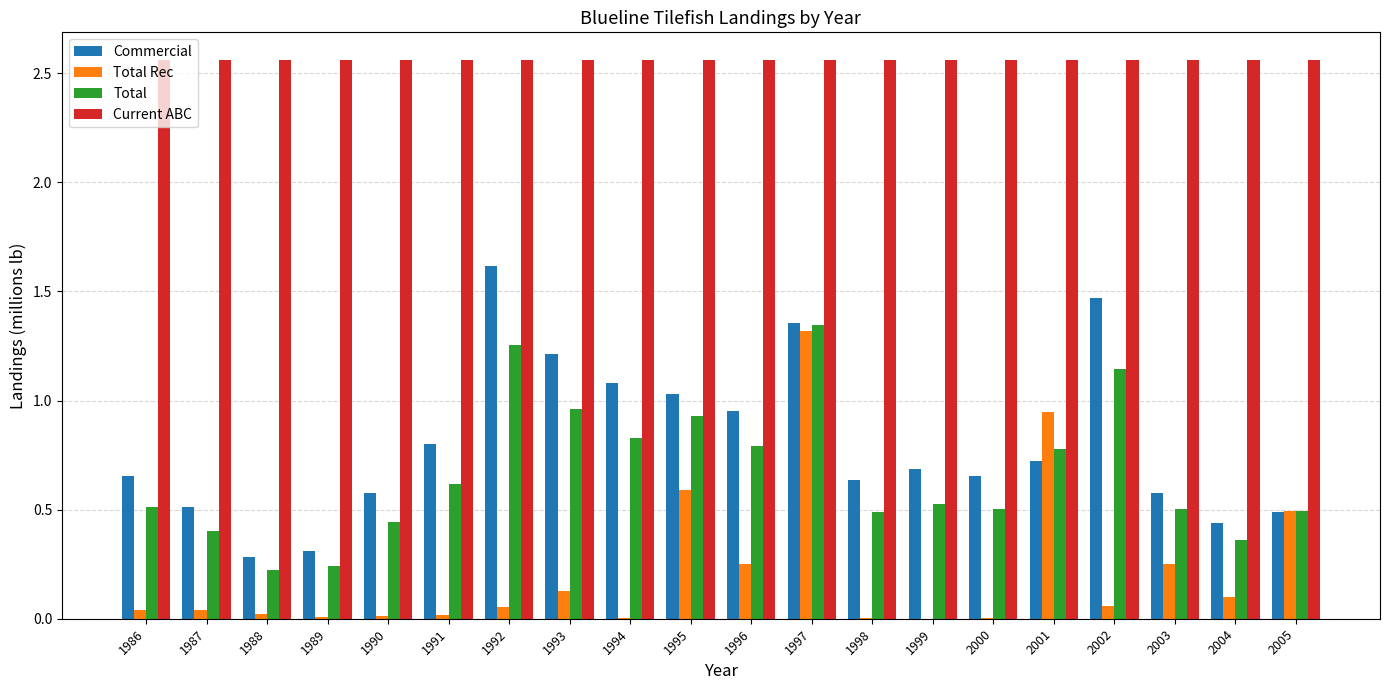

Are the bars horizontal?

No